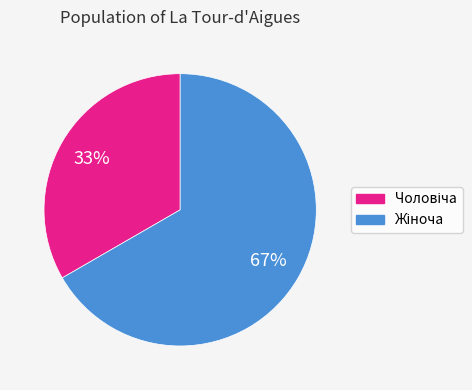

To the nearest percent, what is the average slice percentage?

50%